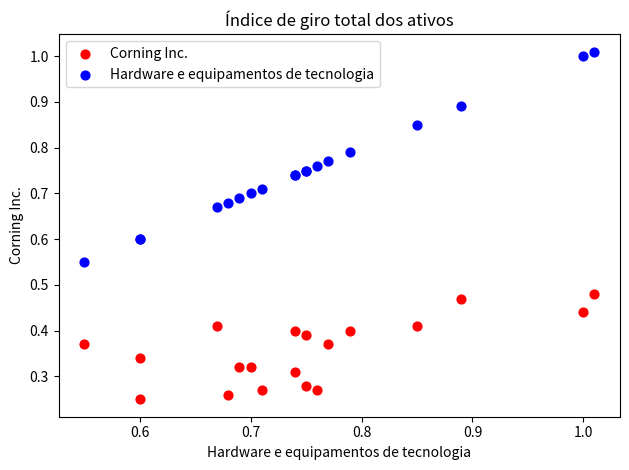

Which series reaches the minimum Y coordinate?

Corning Inc.